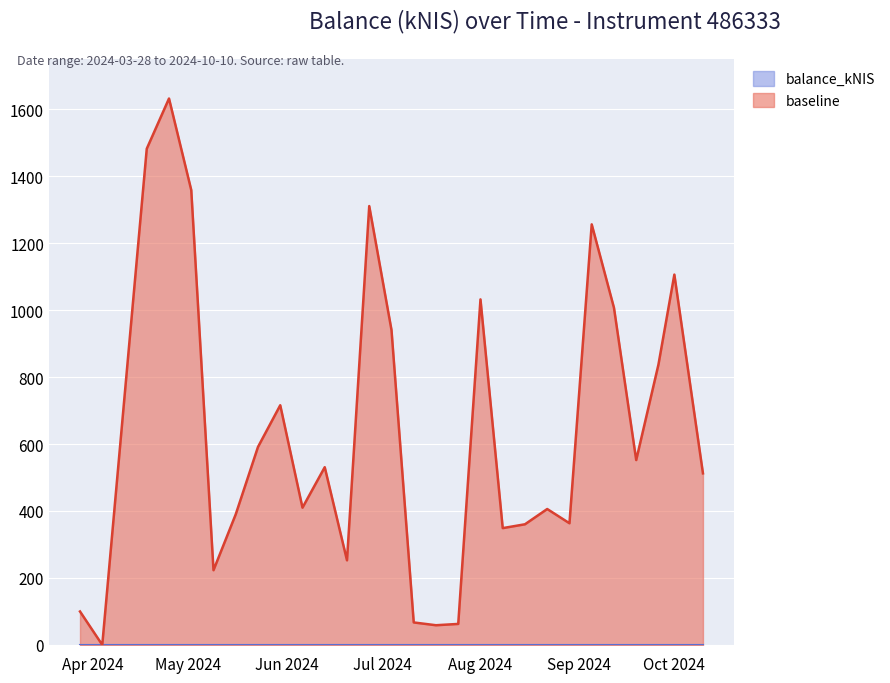

What is the highest value of the balance_kNIS series?

1632.0